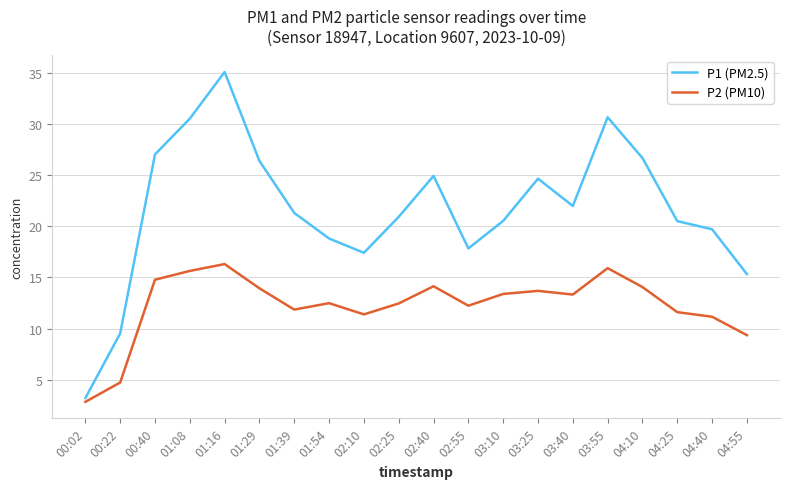

What is the difference between the highest and lowest values at 04:25?

8.9